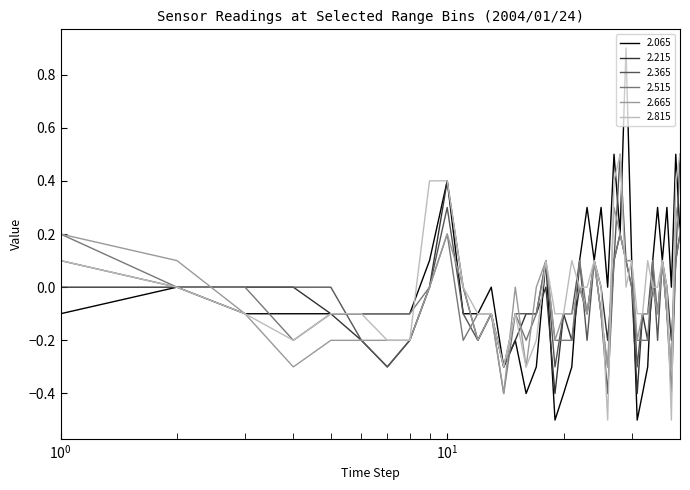

What is the greatest value displayed?

0.9